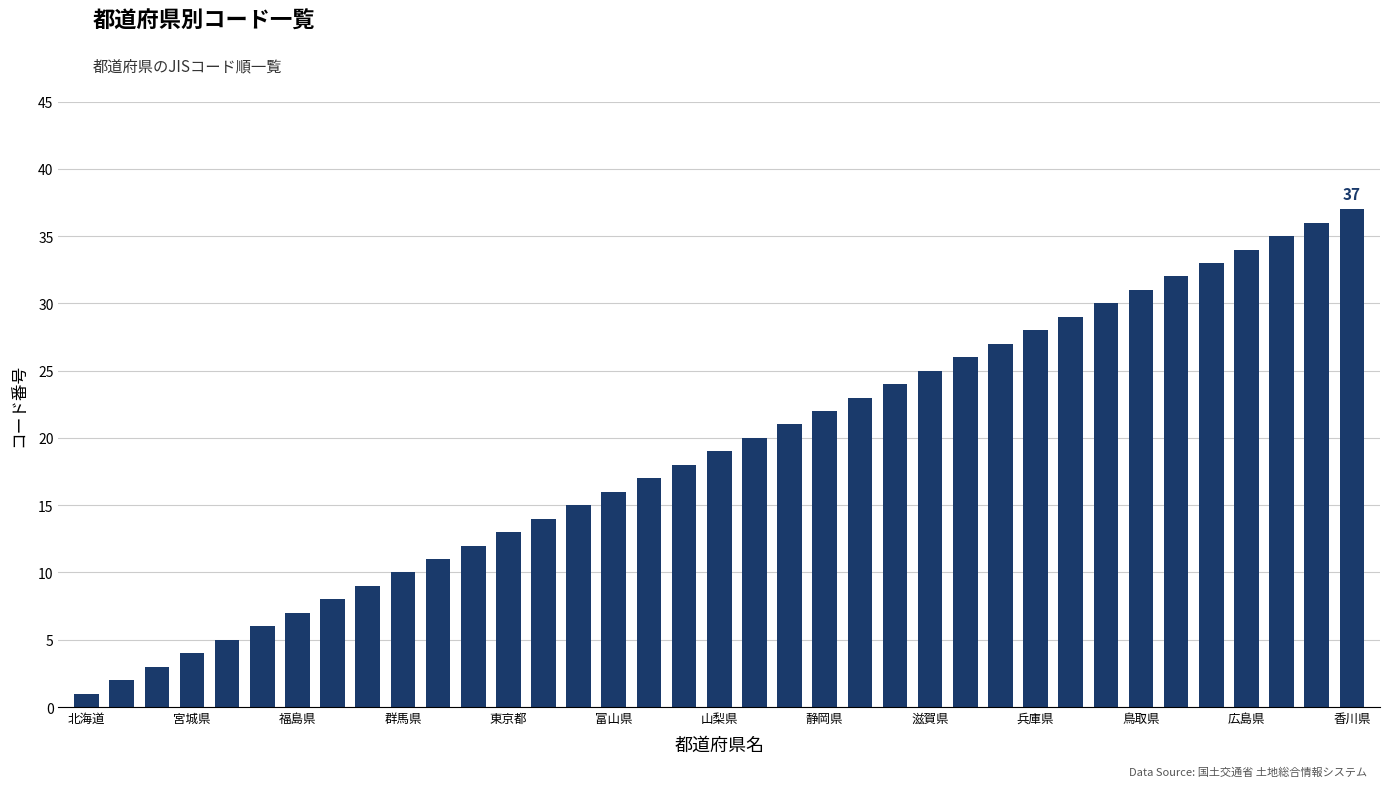

What is the average value?

19